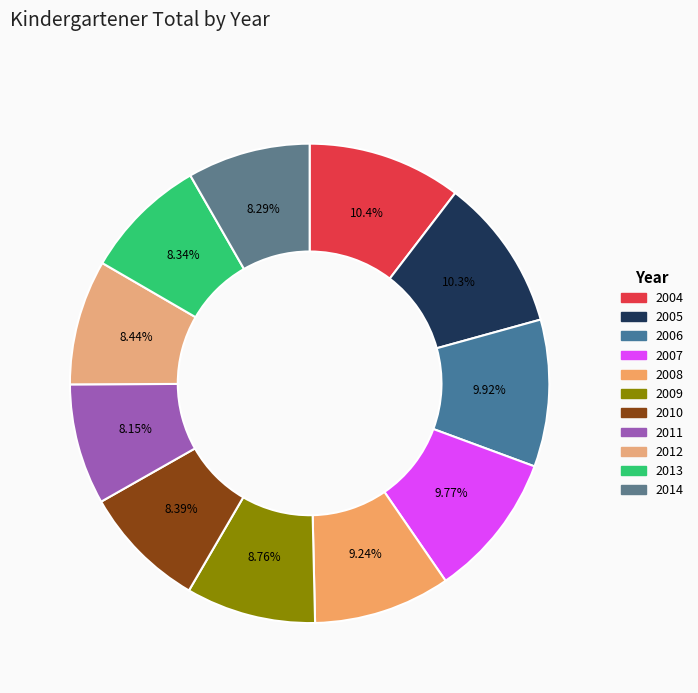

What is the change in value from 2004 to 2006?

-109